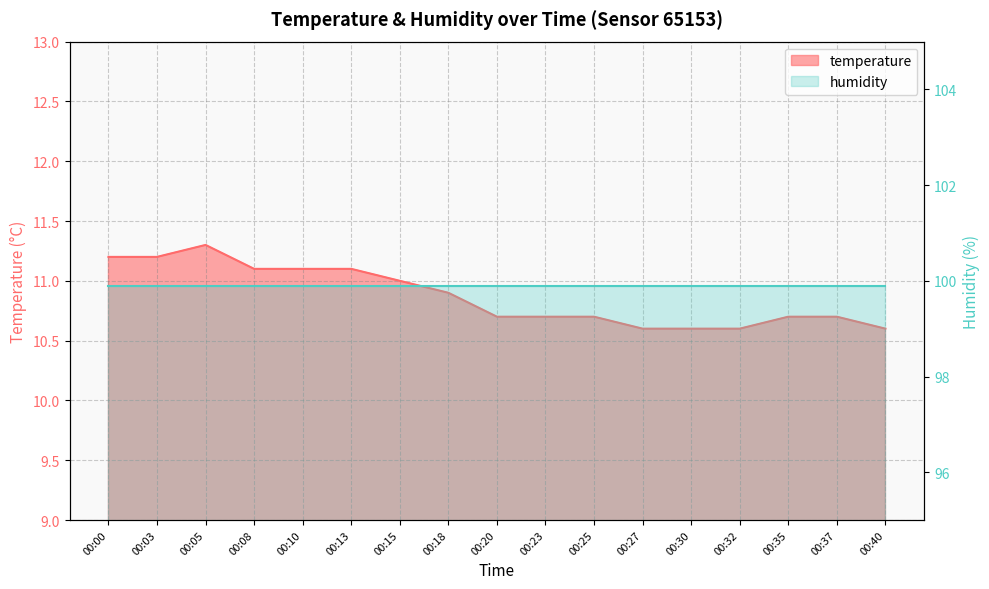

Which label corresponds to the smallest value in the chart?

00:27